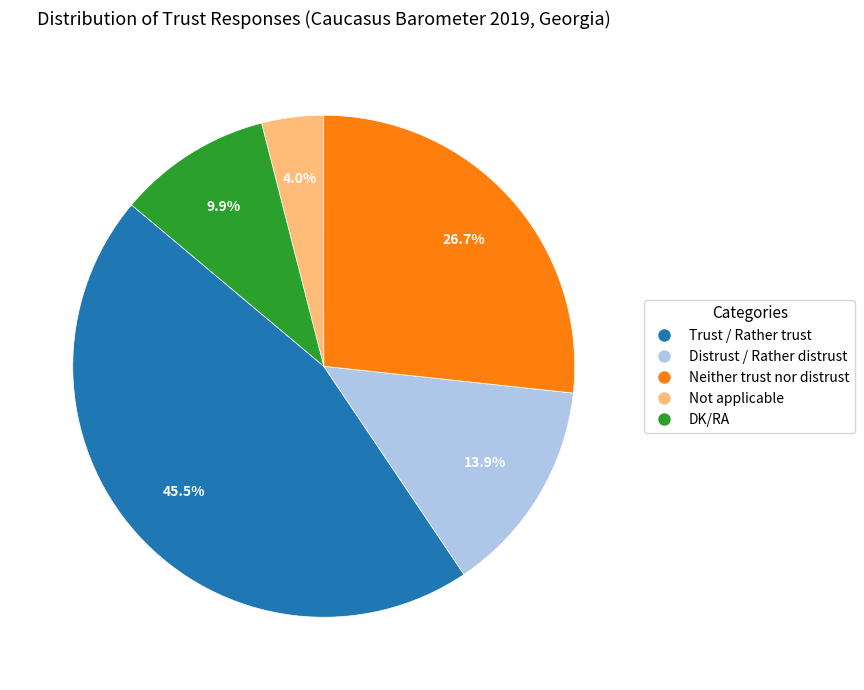

True or false: Neither trust nor distrust accounts for 27% of the total.

True